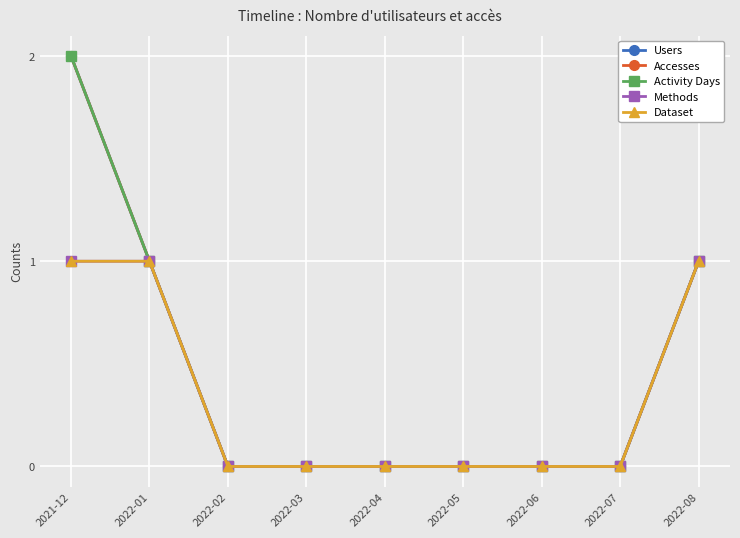

Does the chart have visible grid lines?

Yes